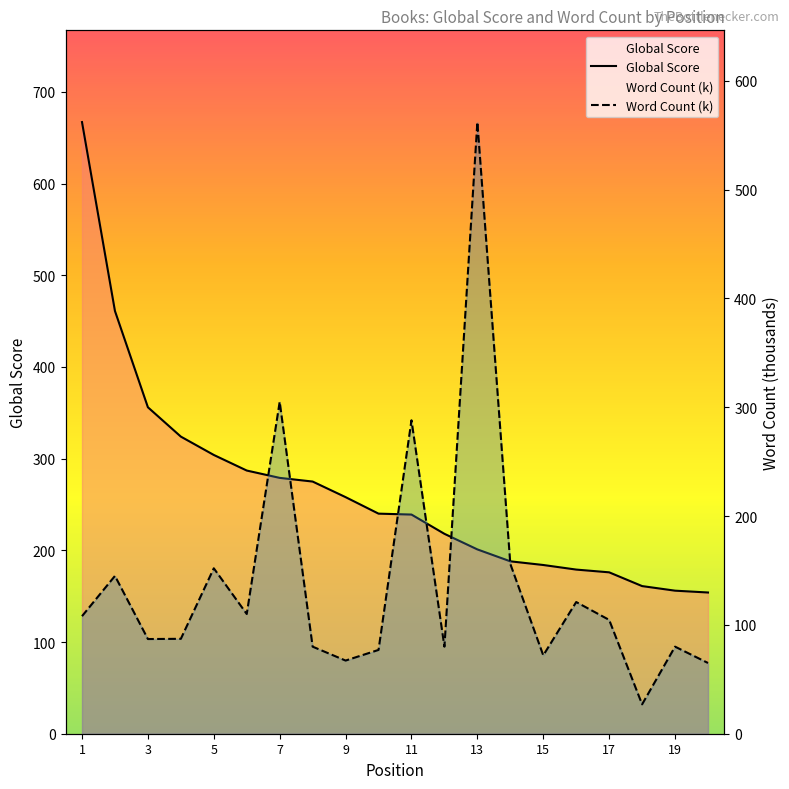

What is the average value of the Word Count (k) series?

138.7